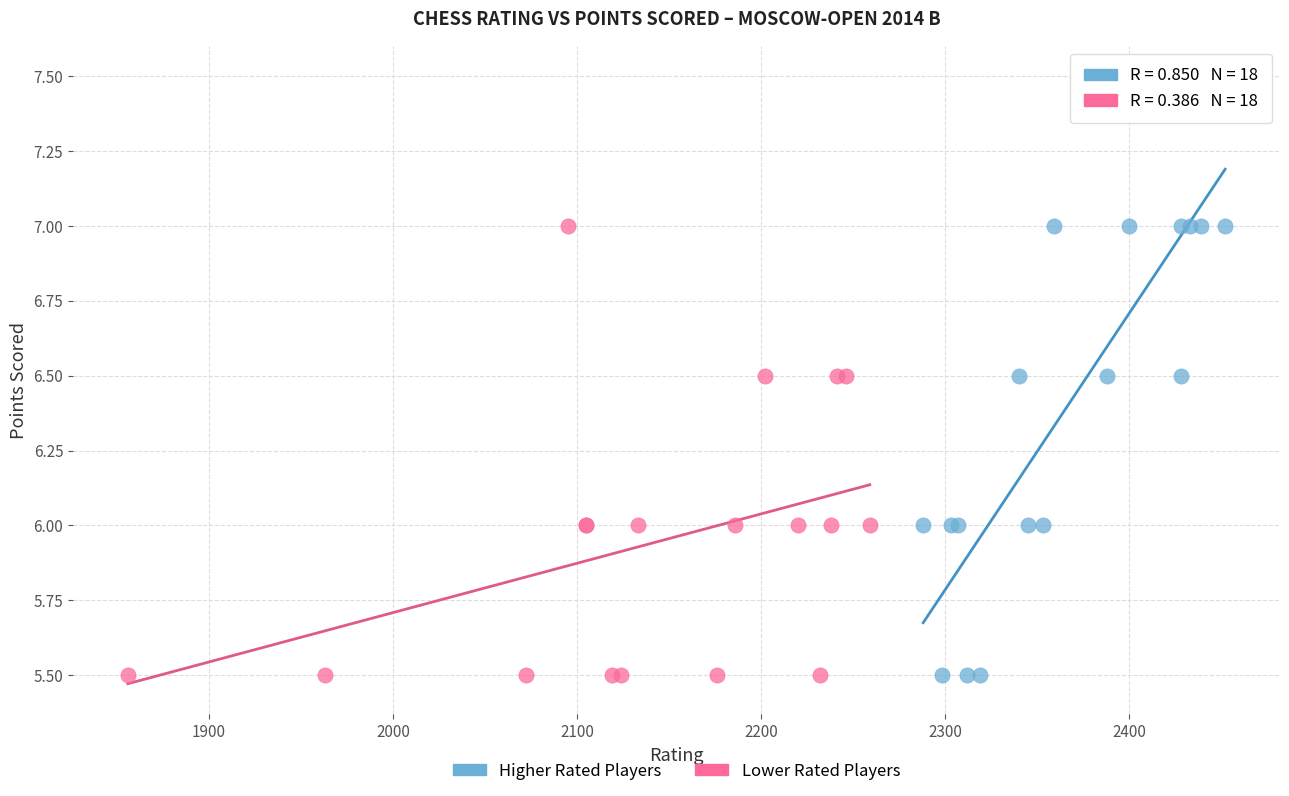

What are all the series names shown in the legend?

Higher Rated Players, Lower Rated Players